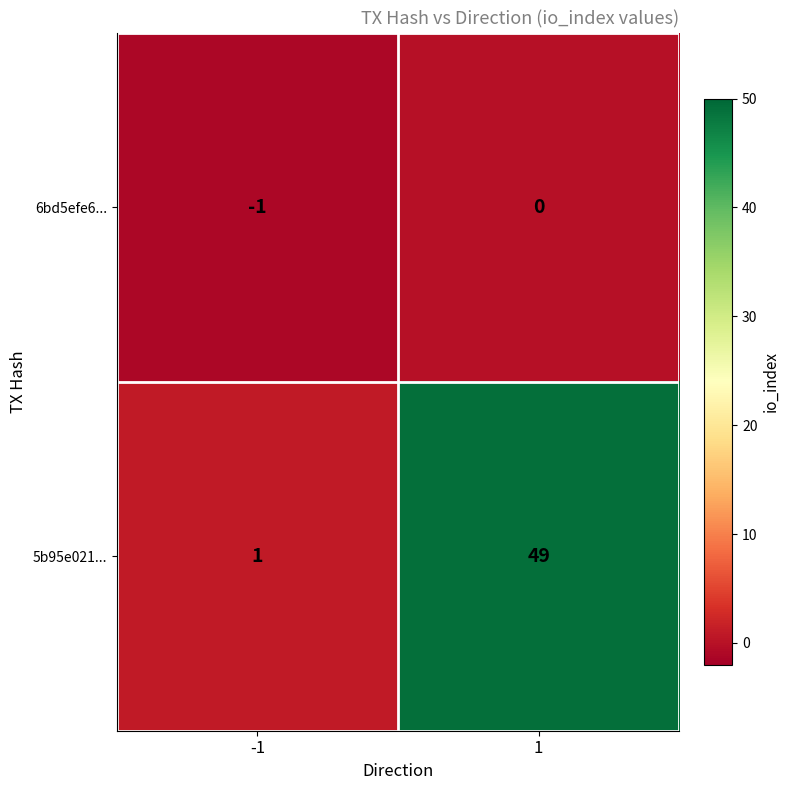

Which series changed the most between -1 and 1?

5b95e021...